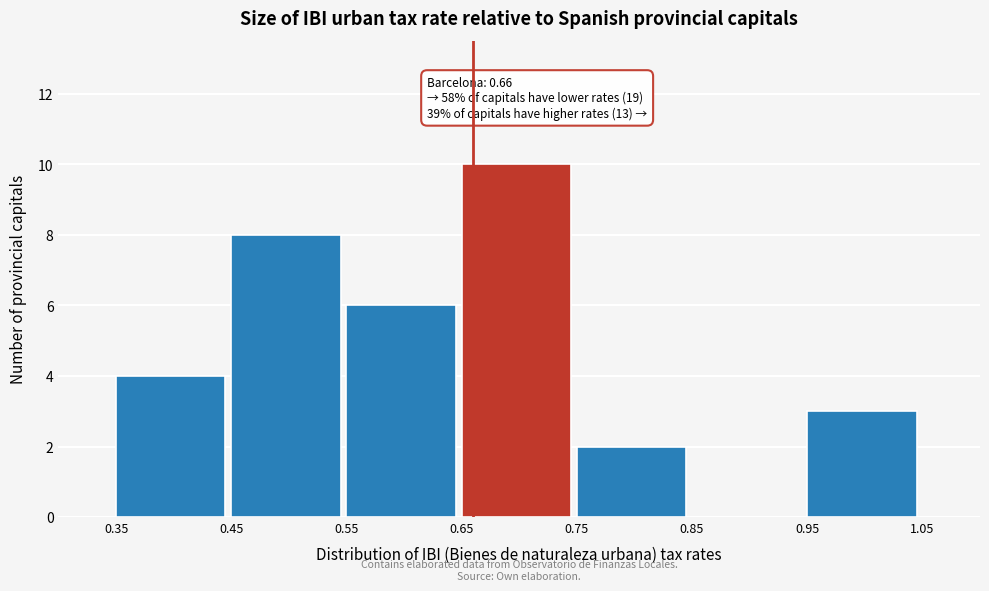

Which range on the x-axis has the tallest bar?

0.65 to 0.75